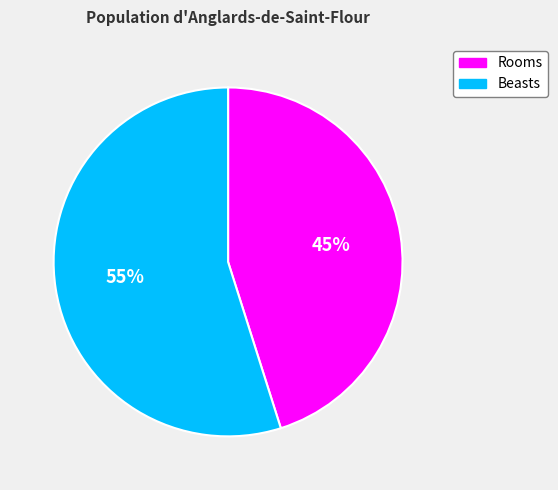

To the nearest percent, what is the average slice percentage?

50%